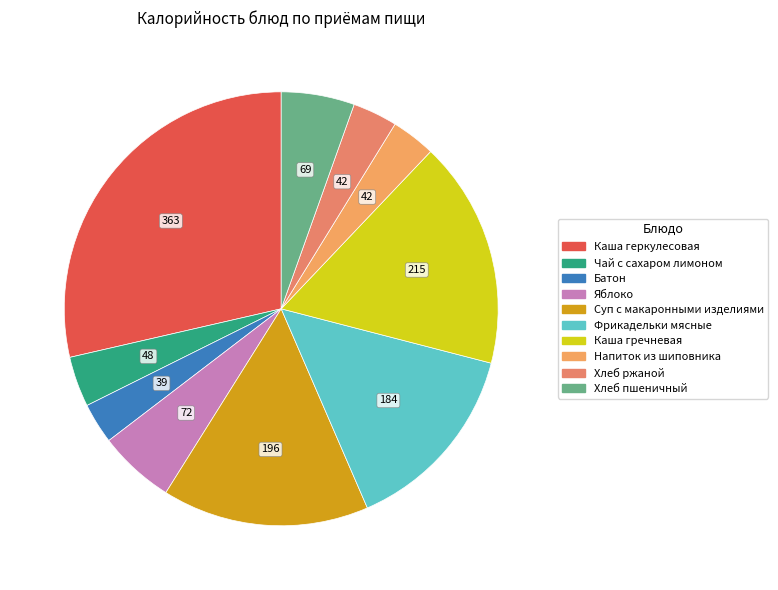

What is the smallest slice in the pie chart?

Батон